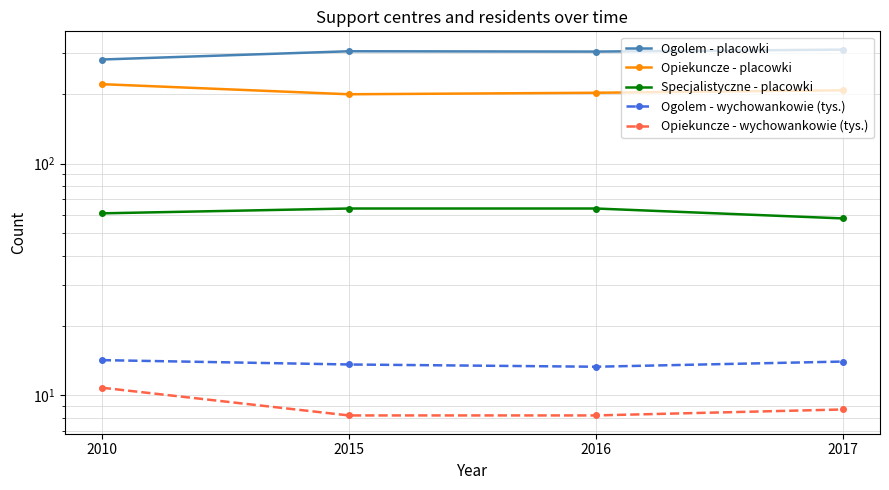

Which label corresponds to the largest value in the chart?

2017